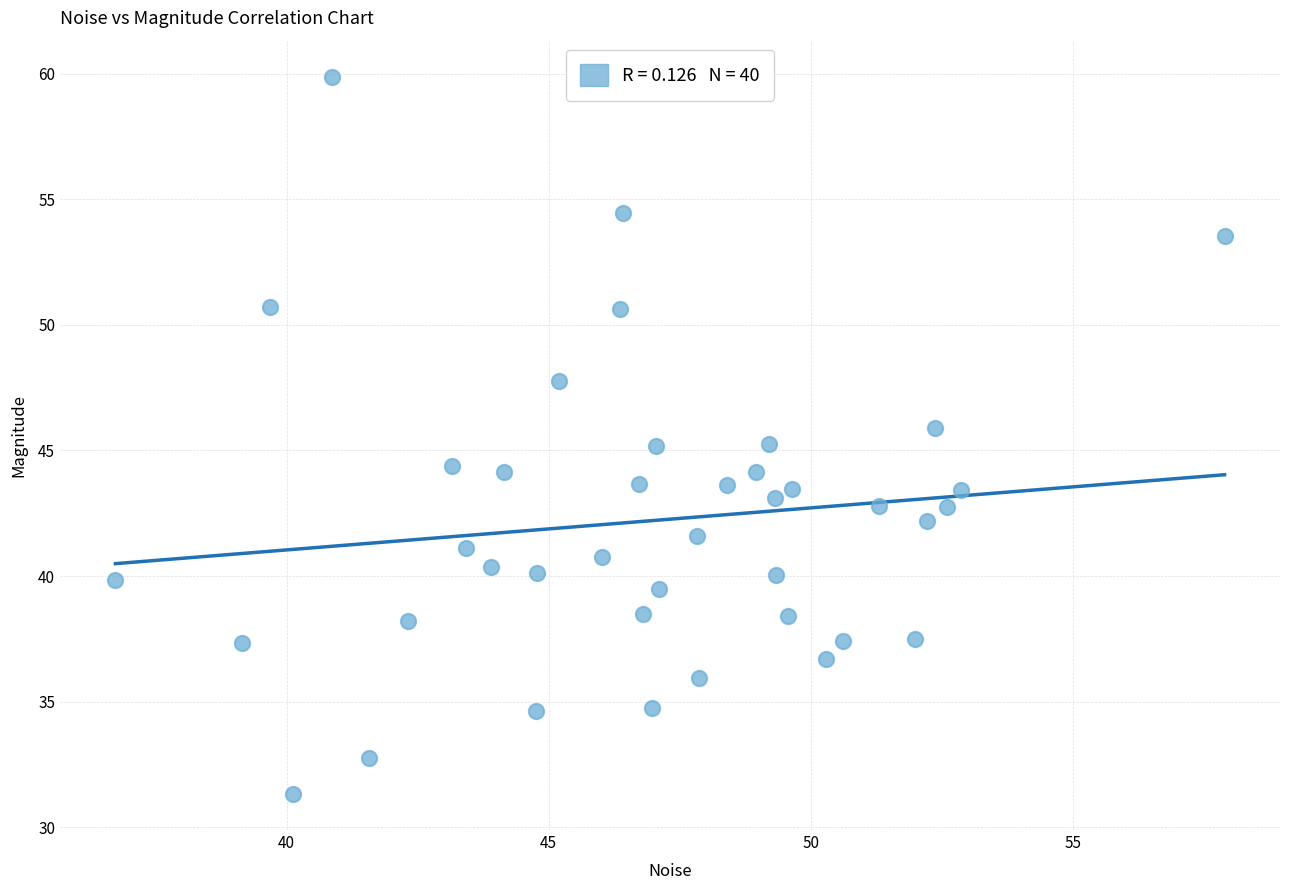

What is the range of Y values (max minus min)?

28.6